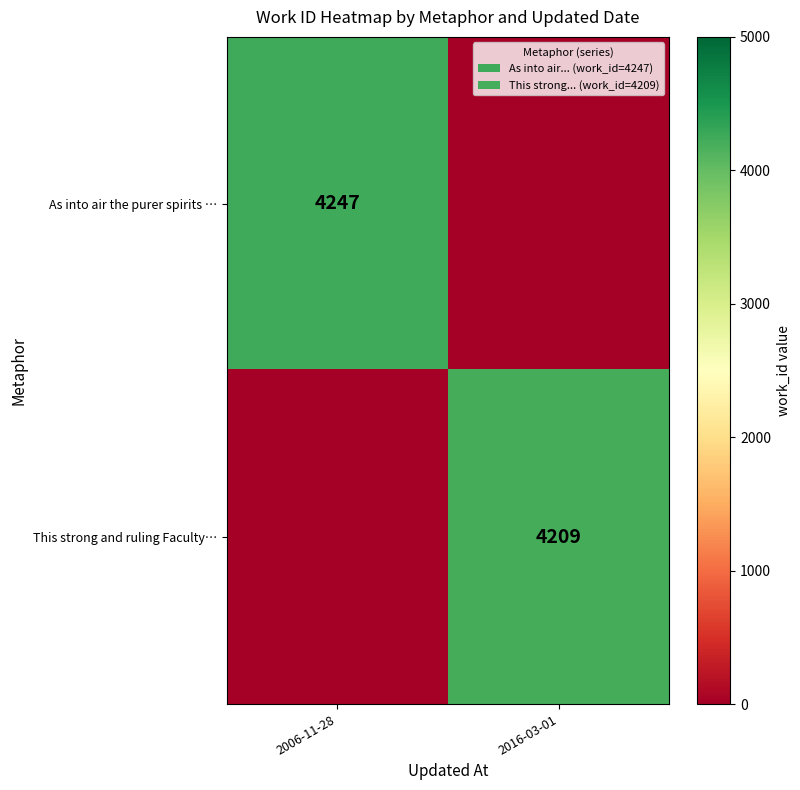

At how many categories does at least one series exceed 482?

2